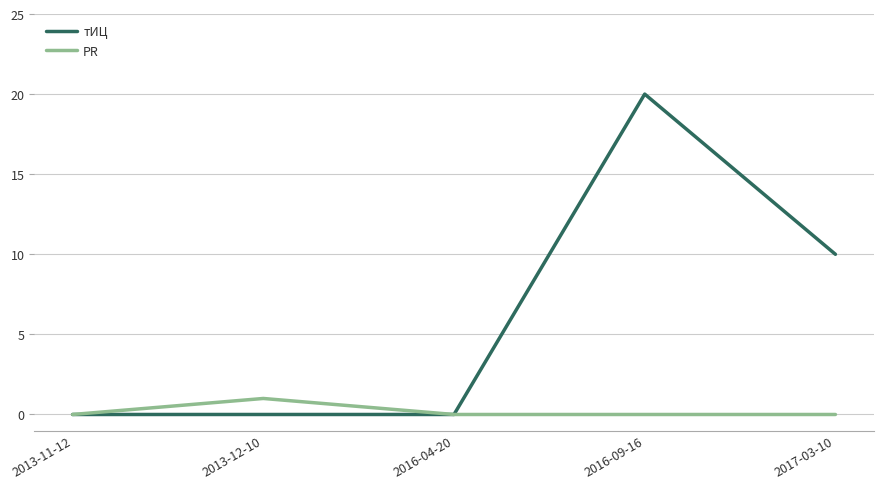

What are all the series names shown in the legend?

тИЦ, PR